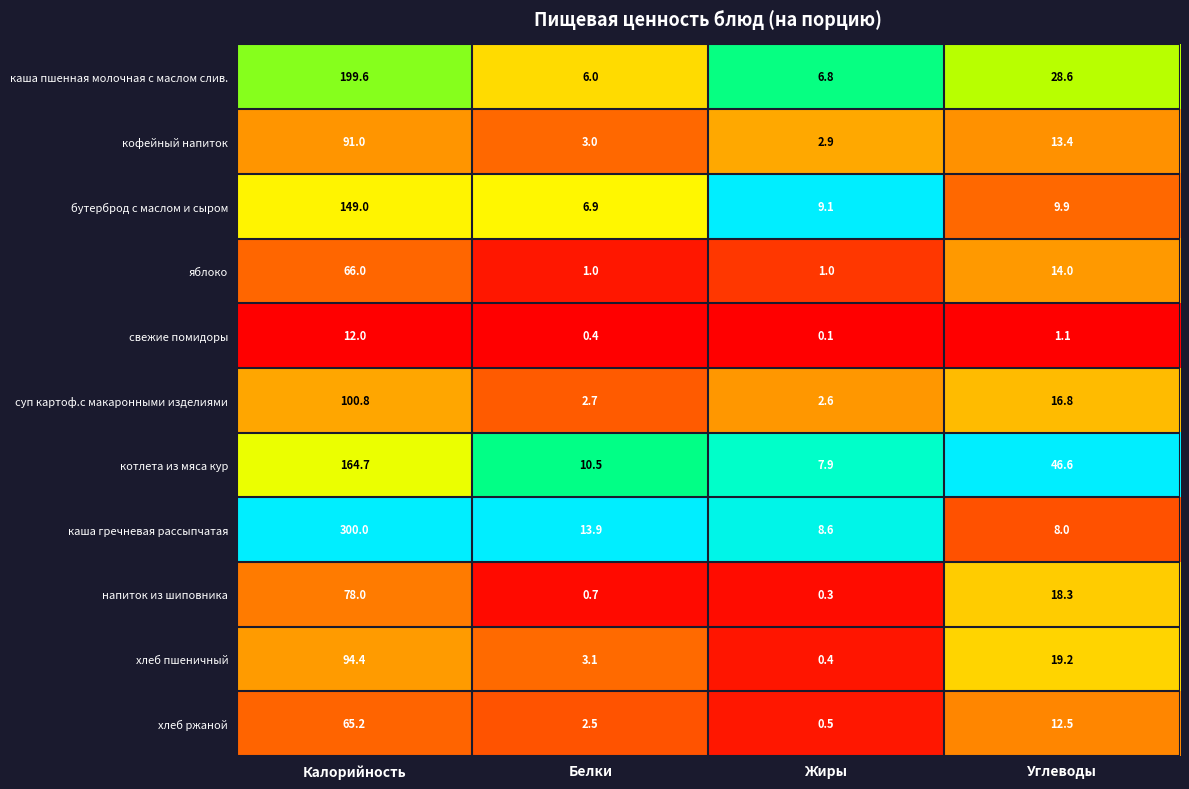

Which category has the highest value in the котлета из мяса кур series?

Калорийность